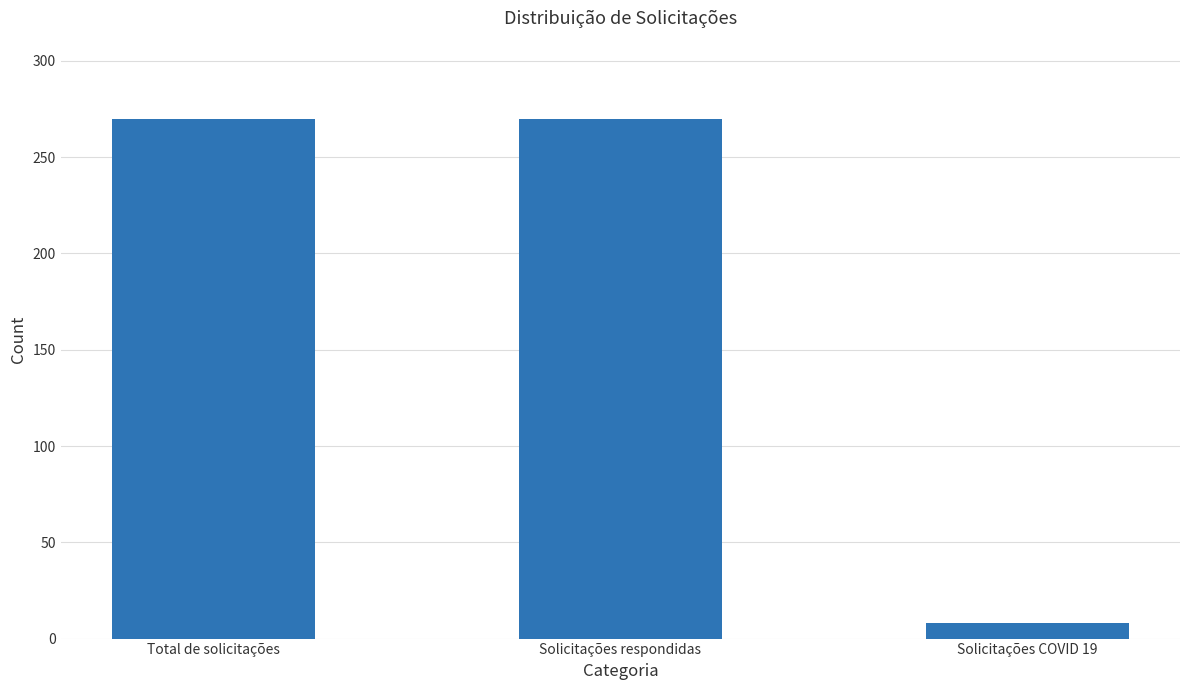

The chart shows a value of 270 at Solicitações respondidas. True or false?

True